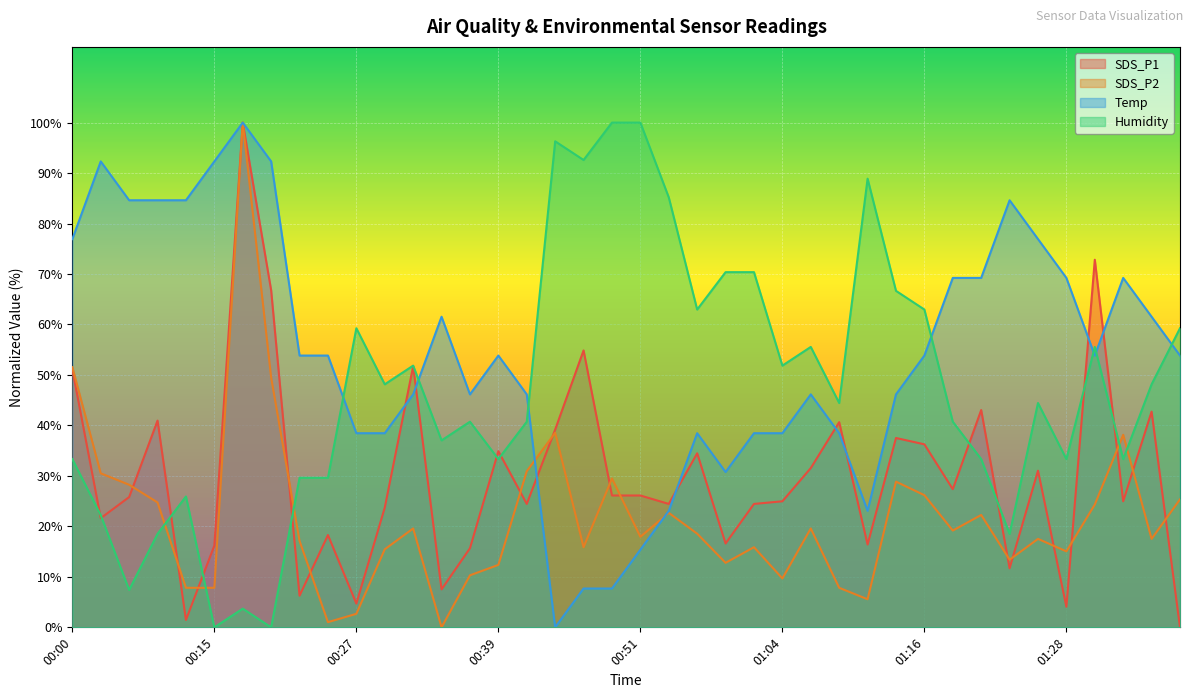

How many lines are shown in the chart?

4